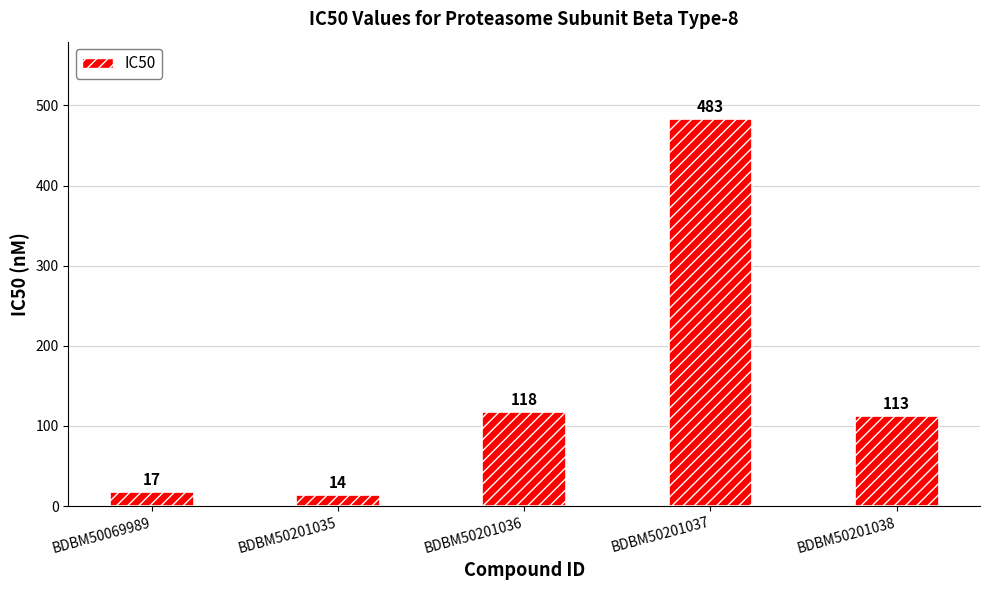

How many bars are there in total?

5